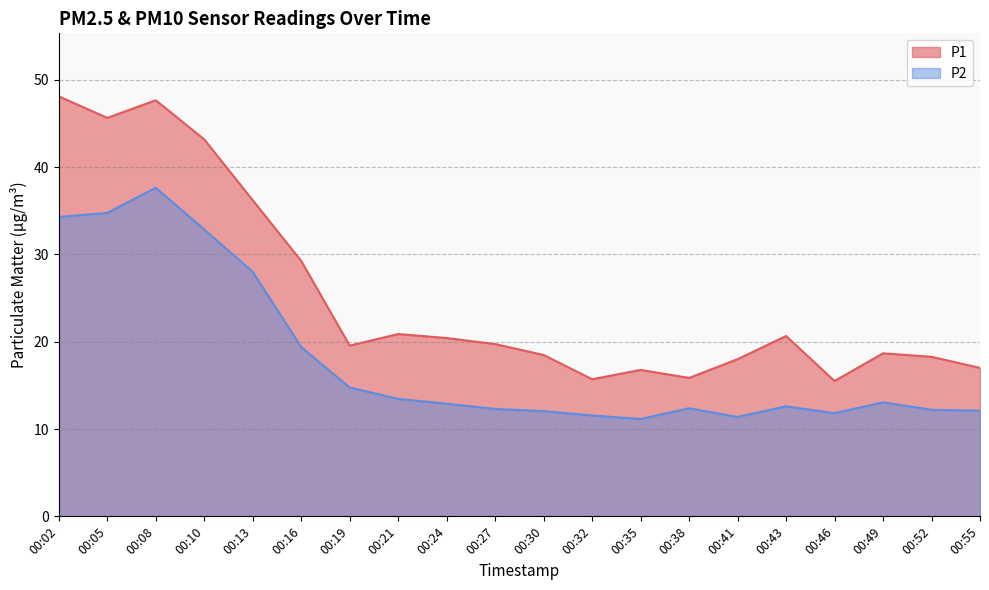

Rank the series by their average value, from highest to lowest.

P1, P2